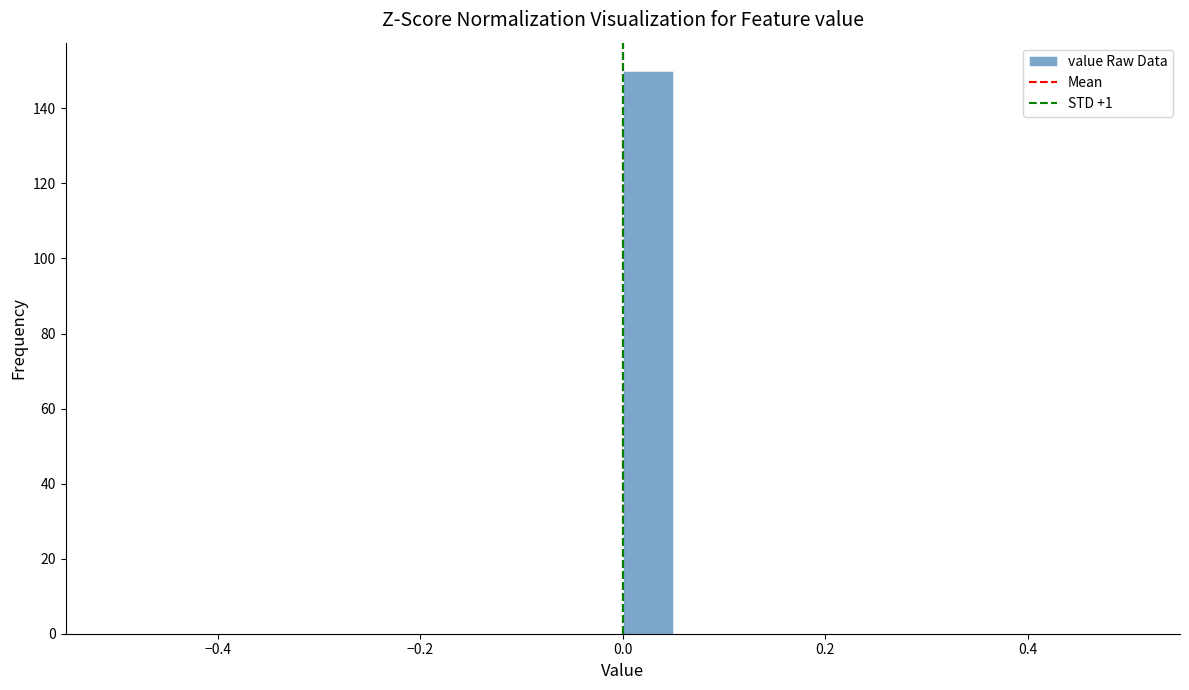

Around what value on the x-axis is the tallest bar? Give the approximate position of its centre, as read against the axis.

0.02